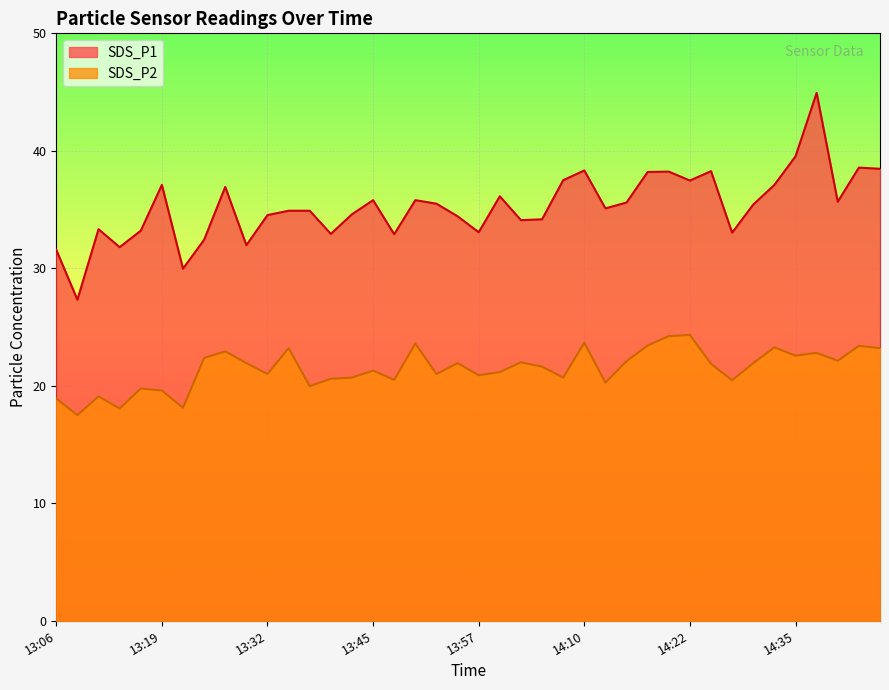

What is the difference between the maximum and minimum values in the SDS_P2 series?

6.8